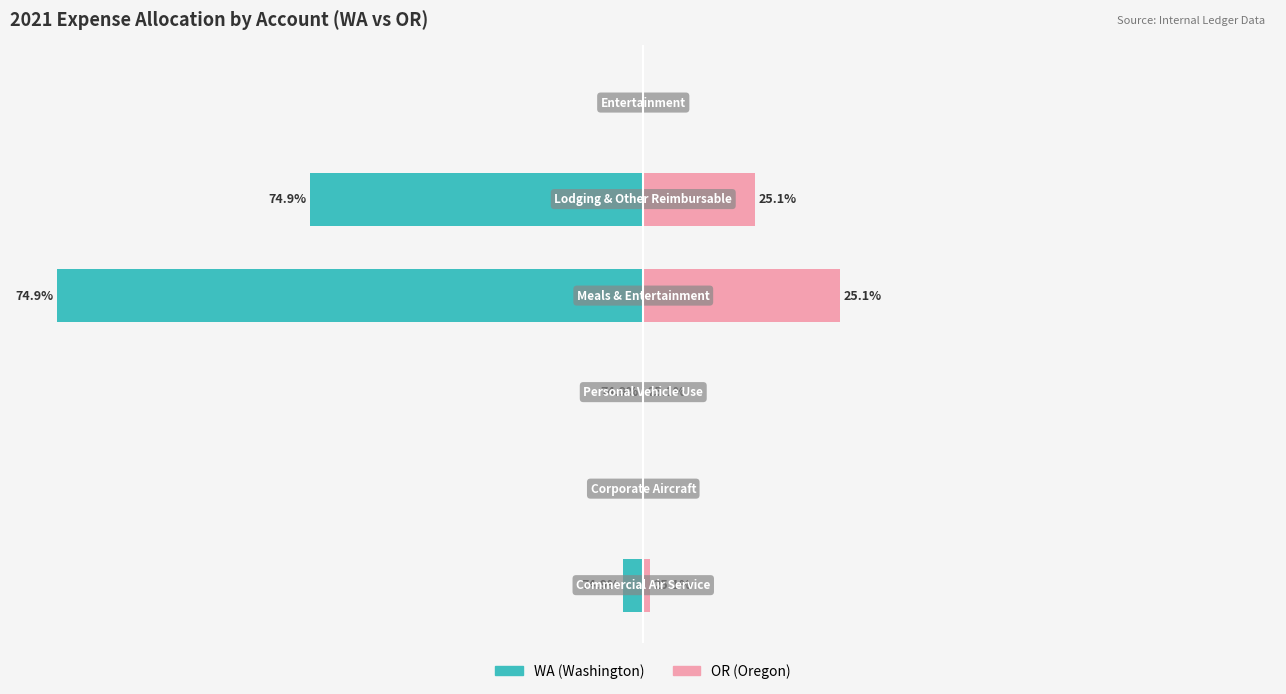

What is the total value across all series at 2?

-3.6